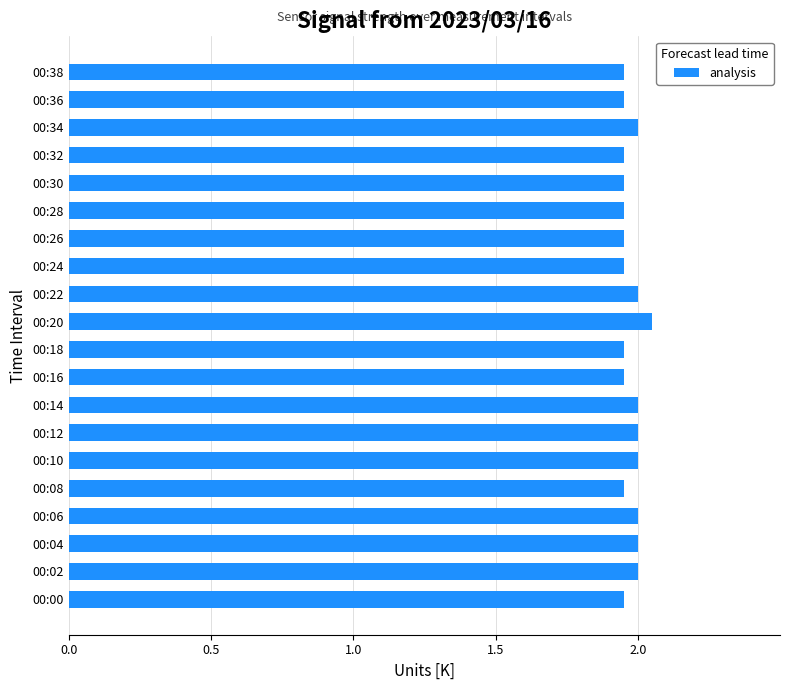

True or false: the data shows 2.0 at 00:34.

True